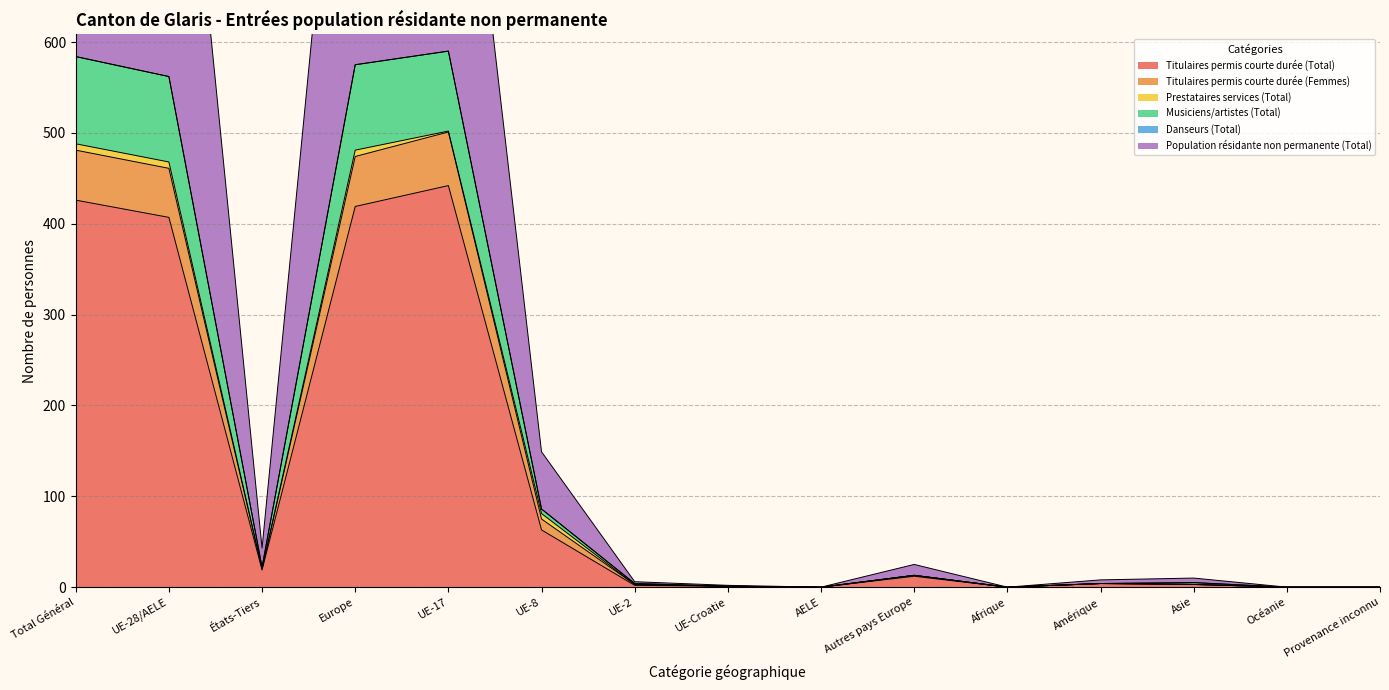

Is it true that Musiciens/artistes (Total) equals 2 at UE-Croatie?

True